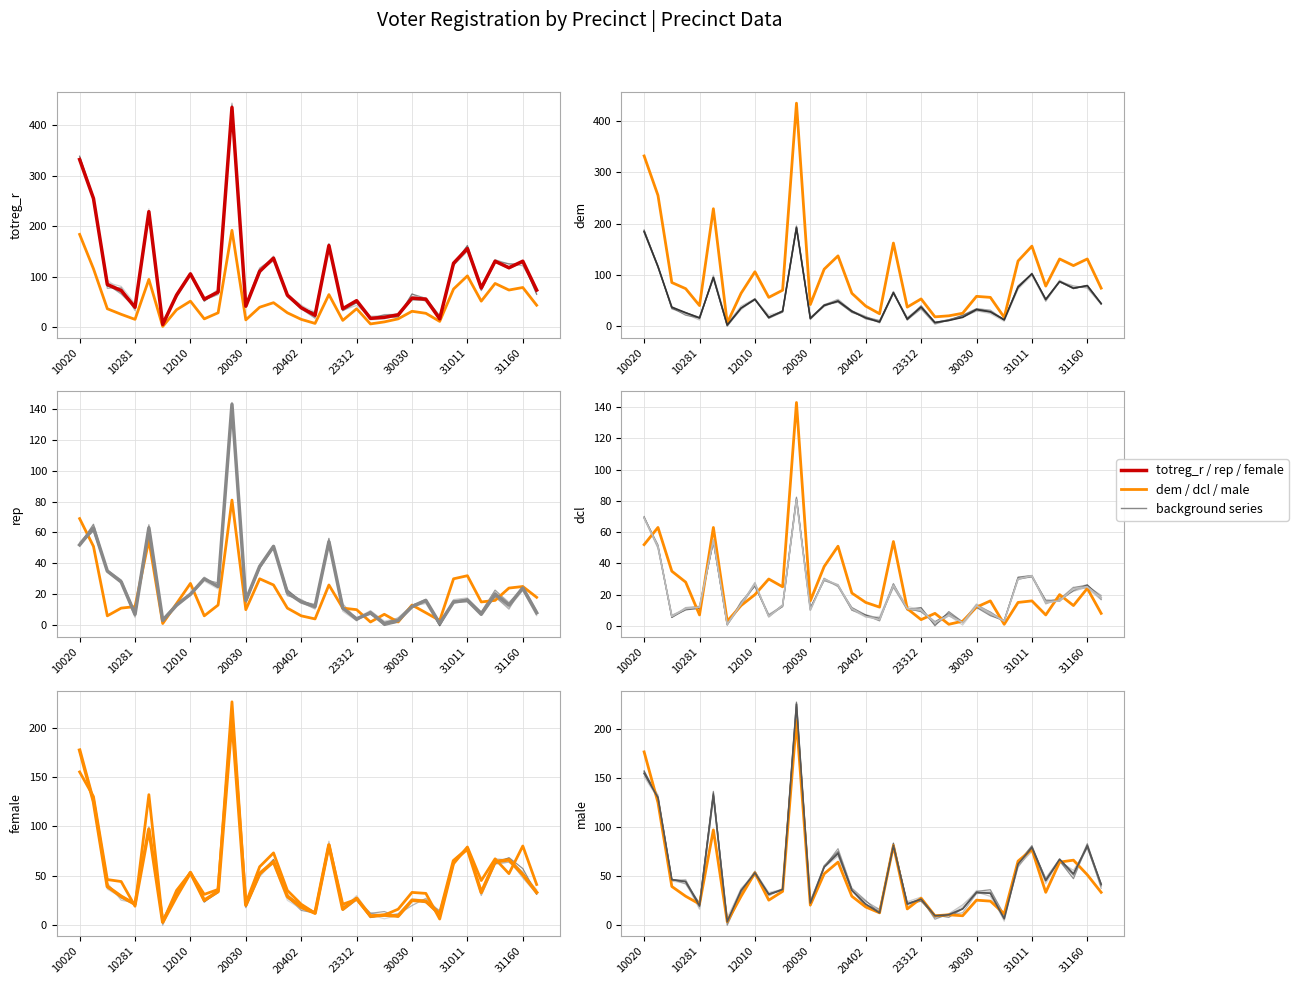

The value of male at 16 is 9. True or false?

False